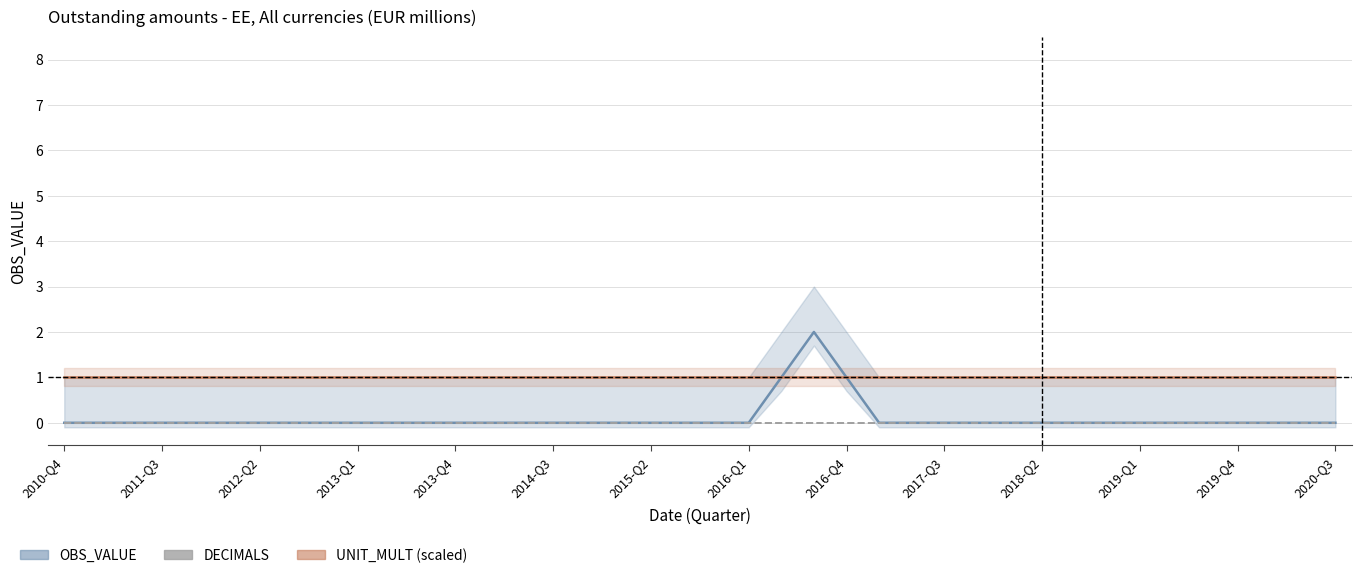

How many lines are shown in the chart?

3